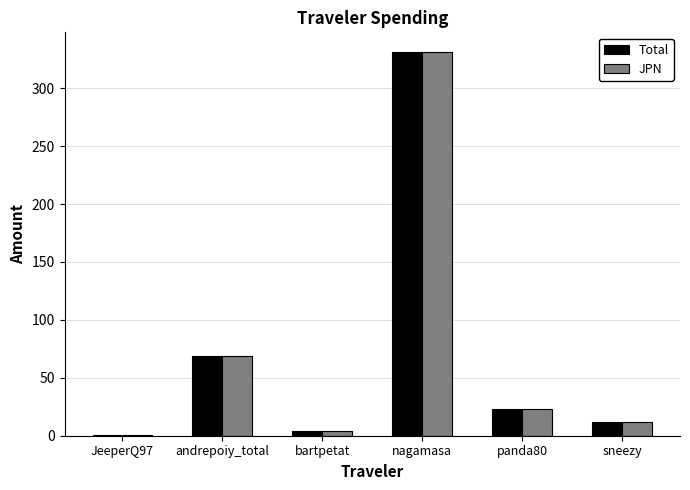

Does the chart contain stacked bars?

No